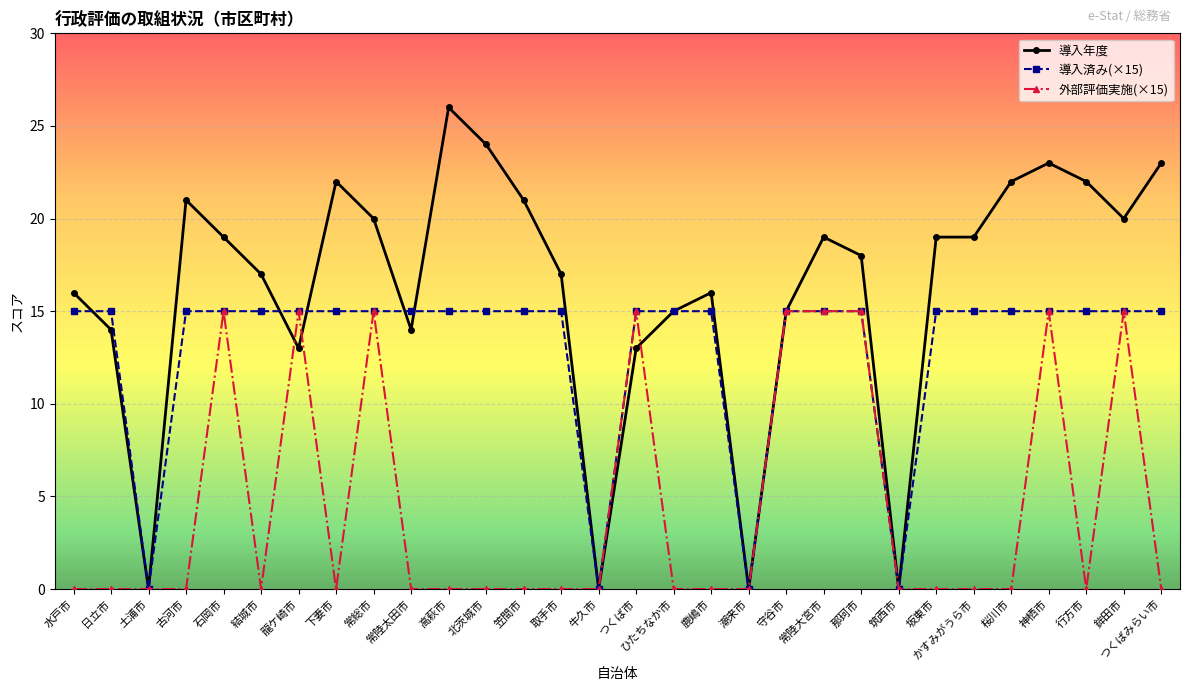

What is the label of the 14th point from the left?

取手市